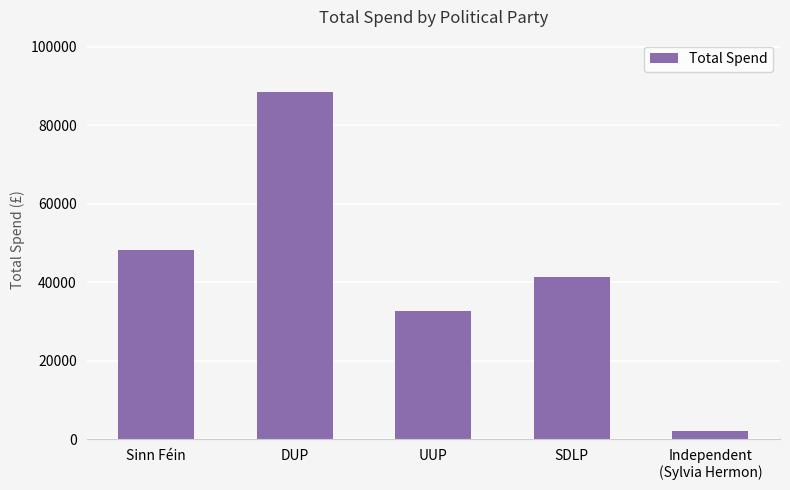

The chart shows a value of 63124.7 at SDLP. True or false?

False